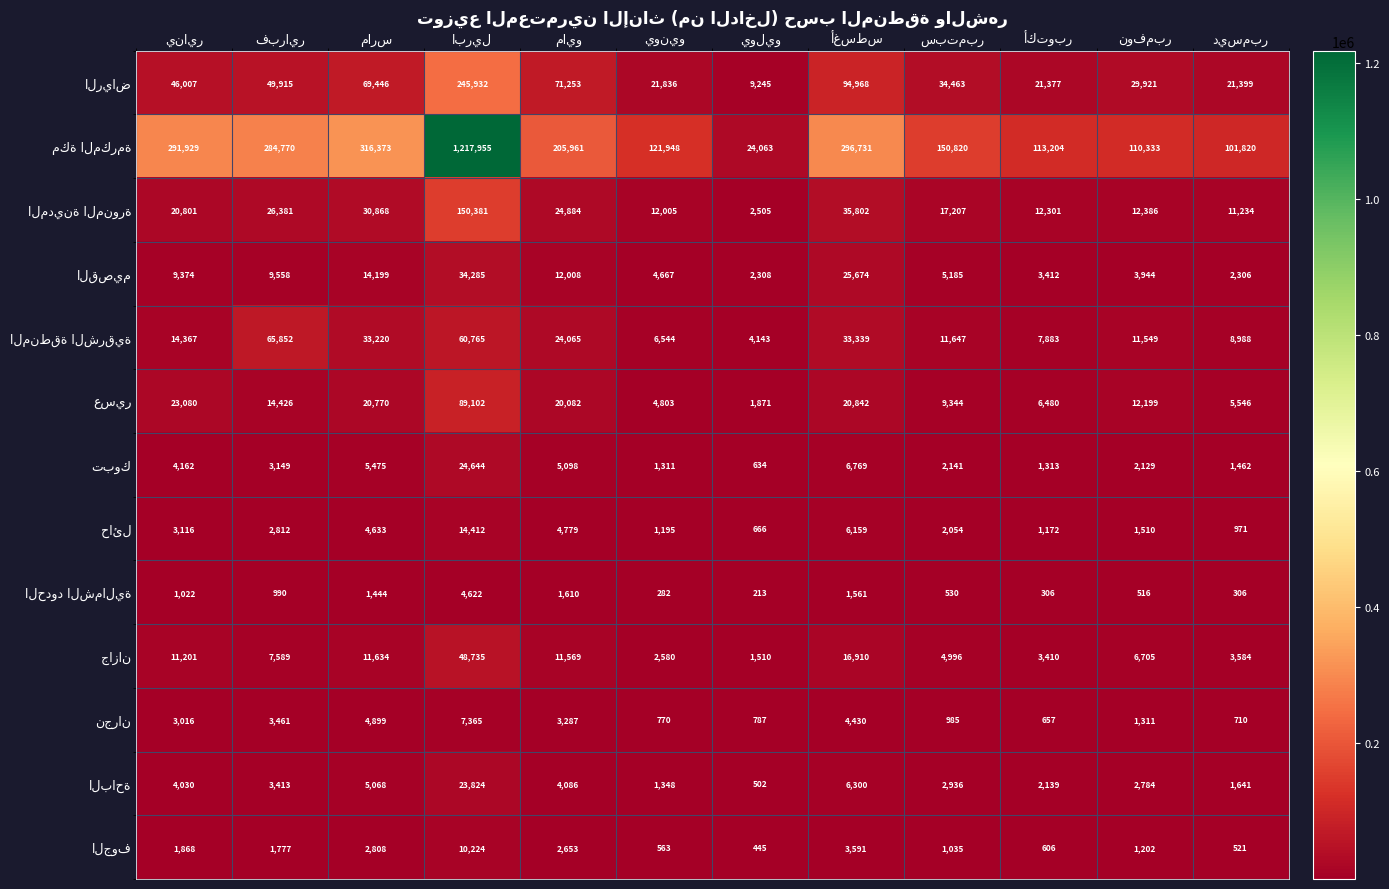

How many distinct data groups are displayed?

13